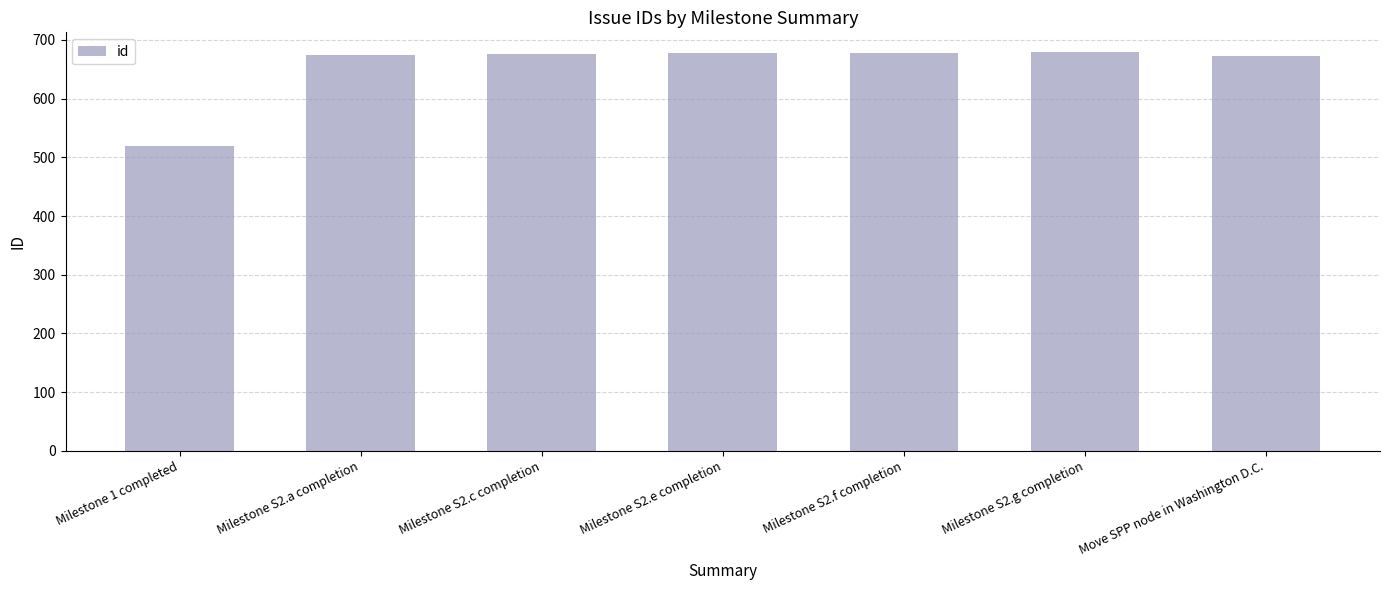

The value at Milestone S2.a completion is 675. True or false?

True